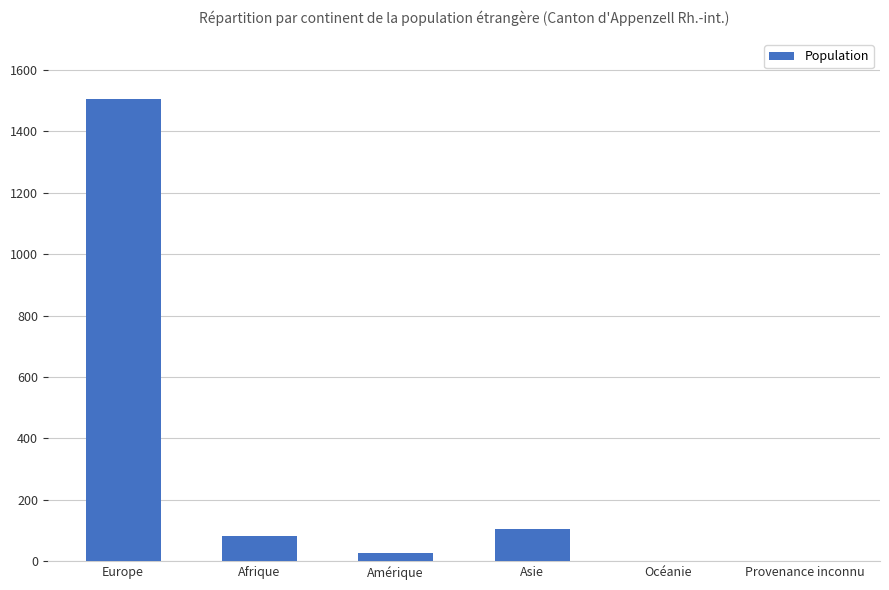

Between Asie and Amérique, which is larger?

Asie